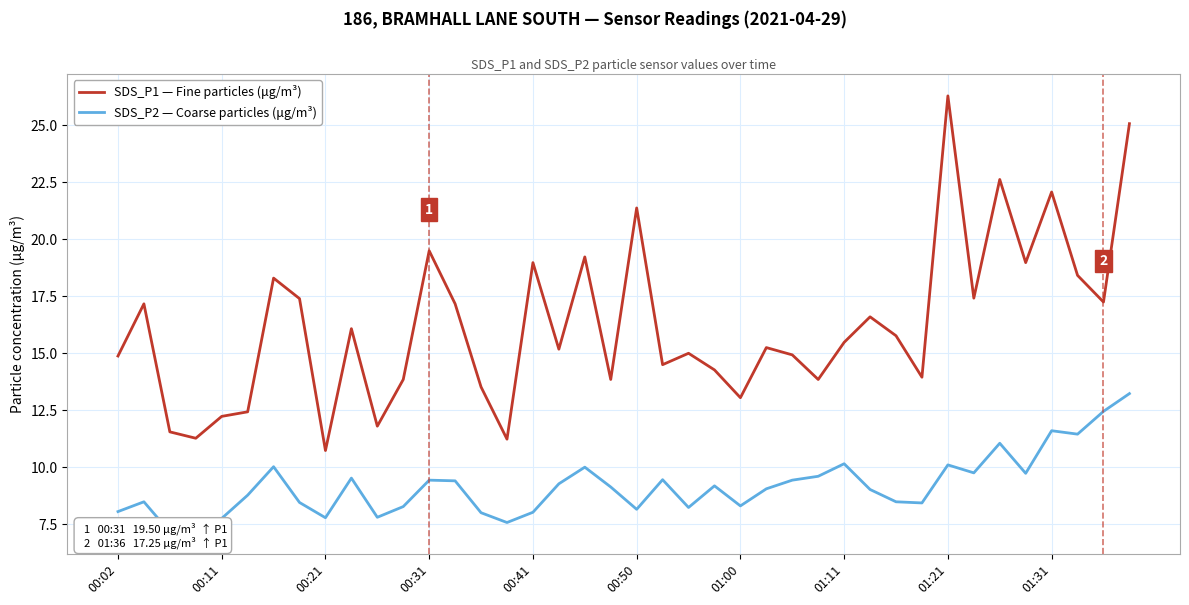

At which label does SDS_P1 — Fine particles (μg/m³) reach its minimum?

00:21